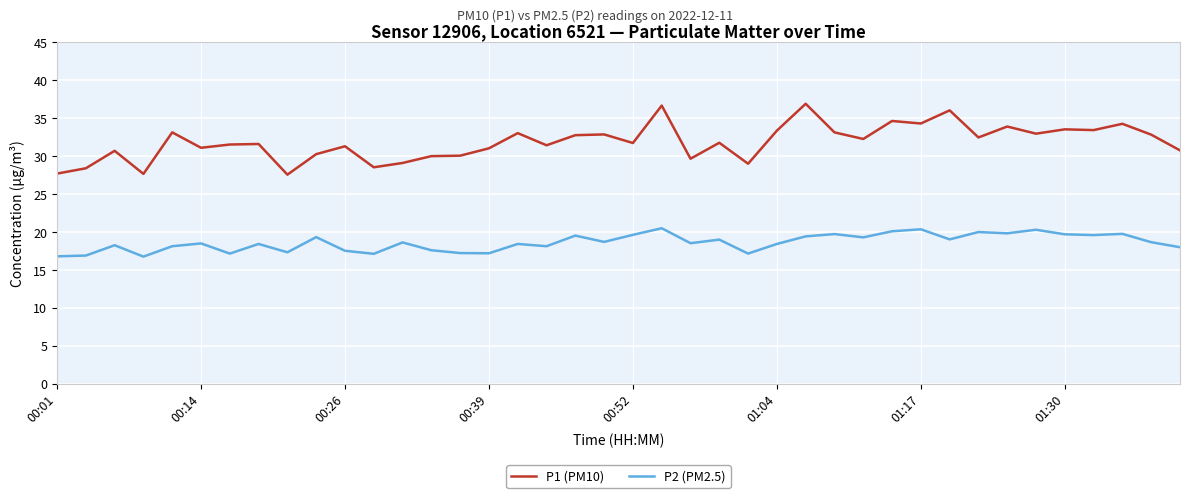

Rank the series by their maximum value, from highest to lowest.

P1 (PM10), P2 (PM2.5)